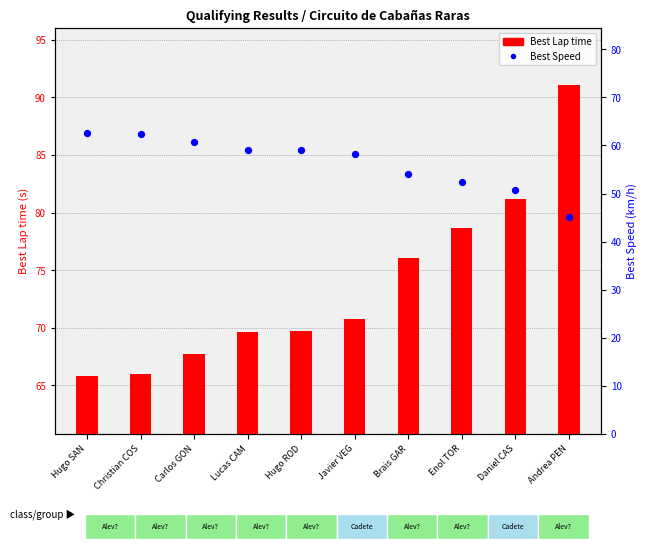

Which series has the widest spread of Y values?

Best Lap time